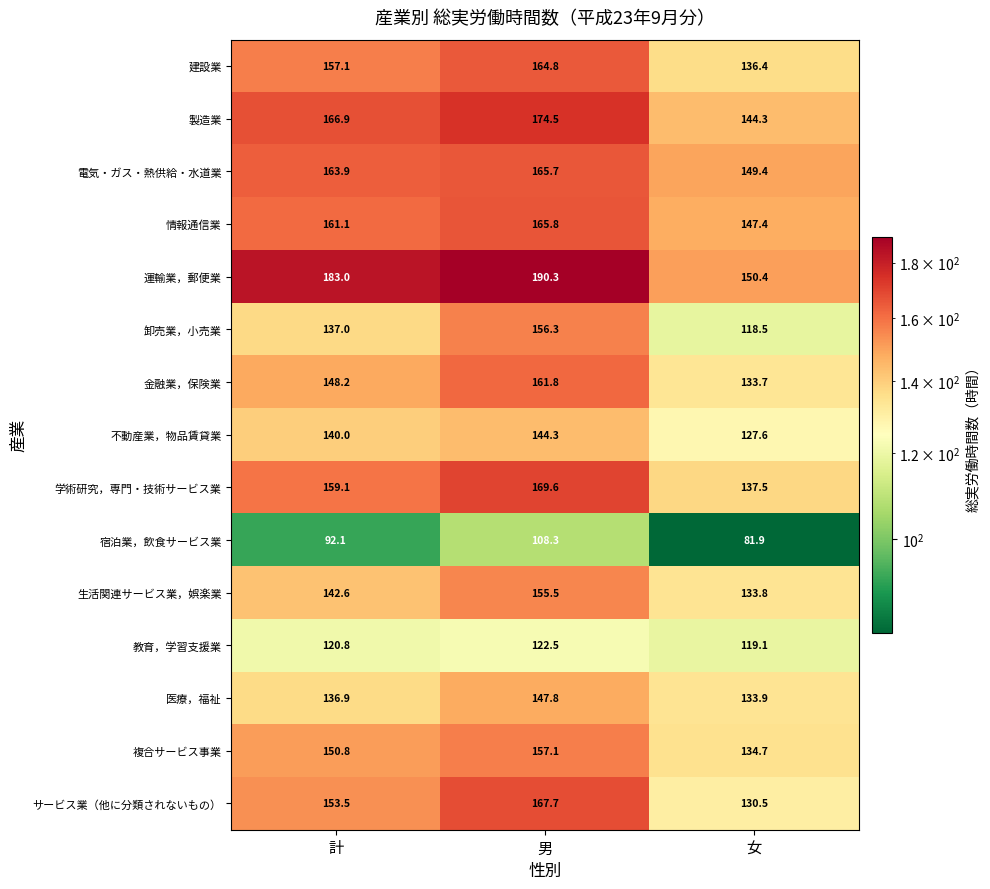

How many distinct data groups are displayed?

15